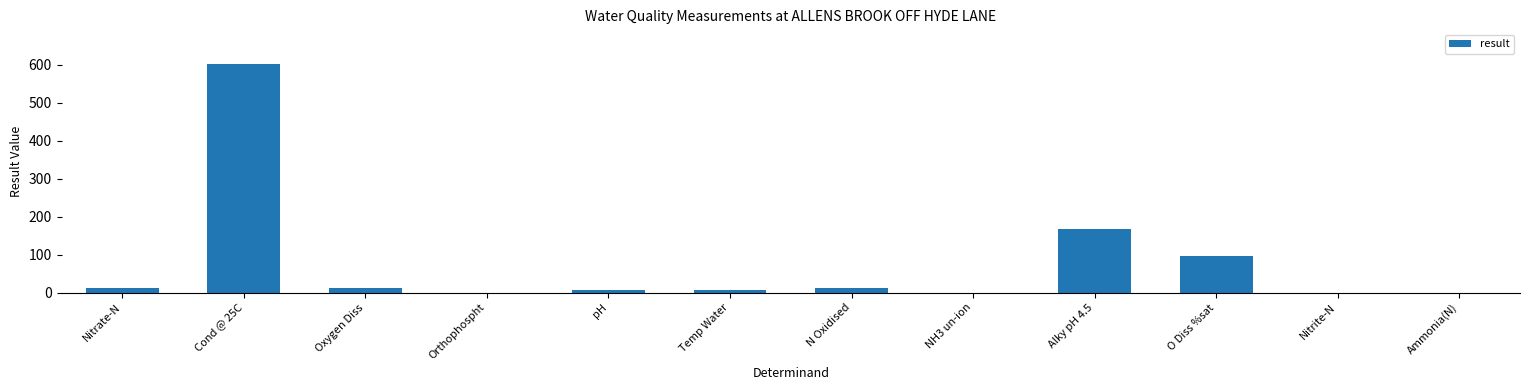

At which label does the data first exceed 11?

Nitrate-N